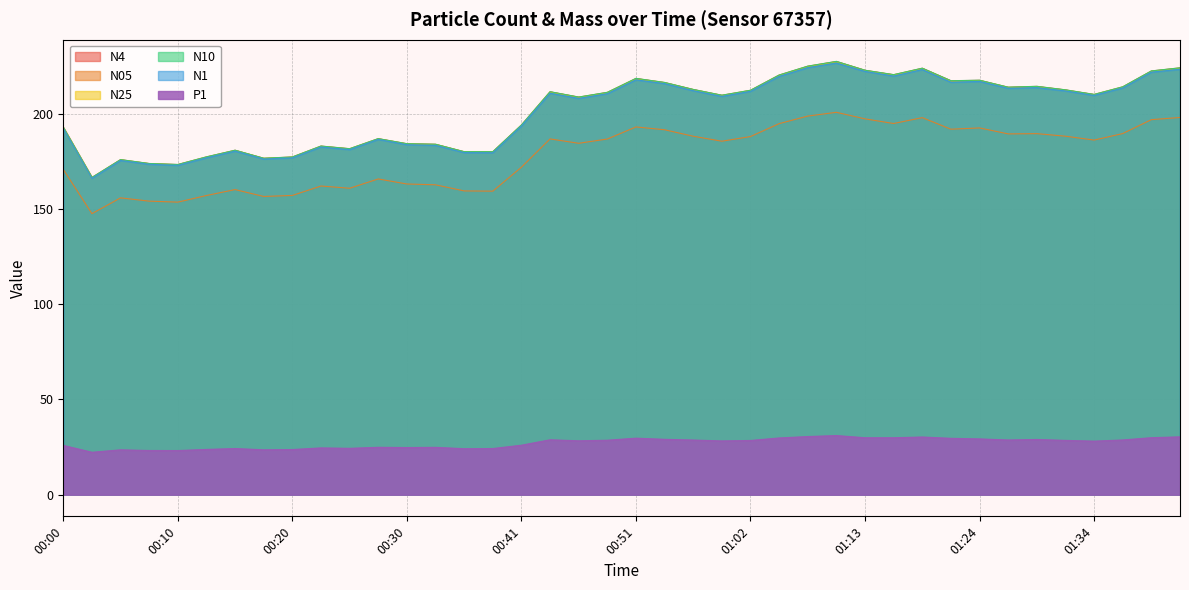

Reading right to left, extract all data points from this chart.

N4: 01:42=224.0	01:39=222.3	01:37=214.0	01:34=210.0	01:32=212.4	01:29=214.3	01:26=213.8	01:24=217.5	01:21=217.2	01:18=223.8	01:16=220.4	01:13=222.7	01:10=227.3	01:07=224.8	01:04=220.2	01:02=212.2	00:59=209.6	00:57=212.6	00:54=216.3	00:51=218.4	00:49=211.1	00:46=208.6	00:43=211.4	00:41=194.0	00:38=180.0	00:36=180.0	00:33=183.9	00:30=184.2	00:28=186.8	00:25=181.5	00:23=182.9	00:20=177.2	00:18=176.5	00:15=180.7	00:13=177.2	00:10=173.2	00:08=173.8	00:05=175.8	00:02=166.4	00:00=192.7
N05: 01:42=197.9	01:39=196.8	01:37=189.5	01:34=186.1	01:32=188.1	01:29=189.5	01:26=189.3	01:24=192.5	01:21=191.8	01:18=197.9	01:16=194.8	01:13=197.2	01:10=200.7	01:07=198.7	01:04=194.7	01:02=187.9	00:59=185.5	00:57=188.1	00:54=191.5	00:51=193.0	00:49=186.6	00:46=184.4	00:43=186.7	00:41=171.8	00:38=159.3	00:36=159.4	00:33=162.6	00:30=163.0	00:28=165.7	00:25=160.8	00:23=162.0	00:20=157.0	00:18=156.5	00:15=160.1	00:13=157.0	00:10=153.5	00:08=154.0	00:05=155.8	00:02=147.5	00:00=170.7
N25: 01:42=223.9	01:39=222.2	01:37=213.9	01:34=209.9	01:32=212.3	01:29=214.2	01:26=213.7	01:24=217.4	01:21=217.1	01:18=223.7	01:16=220.3	01:13=222.6	01:10=227.2	01:07=224.7	01:04=220.1	01:02=212.1	00:59=209.5	00:57=212.5	00:54=216.2	00:51=218.3	00:49=211.0	00:46=208.5	00:43=211.3	00:41=193.9	00:38=179.9	00:36=179.9	00:33=183.8	00:30=184.1	00:28=186.8	00:25=181.5	00:23=182.9	00:20=177.1	00:18=176.5	00:15=180.7	00:13=177.2	00:10=173.2	00:08=173.7	00:05=175.8	00:02=166.4	00:00=192.7
N10: 01:42=224.0	01:39=222.4	01:37=214.1	01:34=210.1	01:32=212.5	01:29=214.3	01:26=213.8	01:24=217.5	01:21=217.2	01:18=223.8	01:16=220.4	01:13=222.7	01:10=227.4	01:07=224.9	01:04=220.2	01:02=212.2	00:59=209.6	00:57=212.7	00:54=216.3	00:51=218.5	00:49=211.2	00:46=208.7	00:43=211.5	00:41=194.0	00:38=180.0	00:36=180.0	00:33=183.9	00:30=184.2	00:28=186.8	00:25=181.6	00:23=183.0	00:20=177.2	00:18=176.6	00:15=180.8	00:13=177.3	00:10=173.3	00:08=173.8	00:05=175.8	00:02=166.5	00:00=192.8
N1: 01:42=223.2	01:39=221.8	01:37=213.5	01:34=209.5	01:32=211.9	01:29=213.6	01:26=213.3	01:24=216.9	01:21=216.4	01:18=223.1	01:16=219.7	01:13=222.2	01:10=226.5	01:07=224.1	01:04=219.5	01:02=211.7	00:59=209.0	00:57=212.0	00:54=215.7	00:51=217.7	00:49=210.4	00:46=208.0	00:43=210.7	00:41=193.5	00:38=179.5	00:36=179.5	00:33=183.3	00:30=183.7	00:28=186.5	00:25=181.1	00:23=182.5	00:20=176.8	00:18=176.2	00:15=180.3	00:13=176.8	00:10=172.9	00:08=173.4	00:05=175.4	00:02=166.1	00:00=192.3
P1: 01:42=30.4	01:39=29.9	01:37=28.7	01:34=28.1	01:32=28.5	01:29=29.0	01:26=28.7	01:24=29.3	01:21=29.6	01:18=30.3	01:16=29.9	01:13=29.9	01:10=31.0	01:07=30.5	01:04=29.8	01:02=28.4	00:59=28.2	00:57=28.7	00:54=29.1	00:51=29.7	00:49=28.6	00:46=28.3	00:43=28.8	00:41=26.0	00:38=24.2	00:36=24.1	00:33=24.9	00:30=24.7	00:28=24.9	00:25=24.3	00:23=24.6	00:20=23.7	00:18=23.6	00:15=24.2	00:13=23.8	00:10=23.2	00:08=23.2	00:05=23.5	00:02=22.3	00:00=25.9